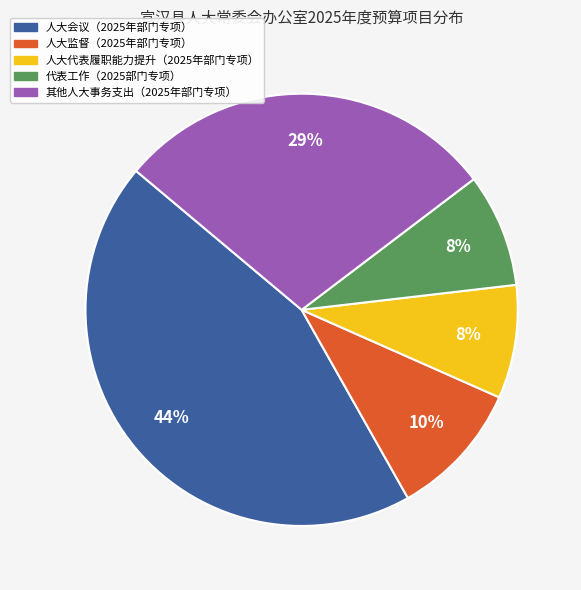

To the nearest percent, what percentage of the pie is 代表工作（2025部门专项）?

8%